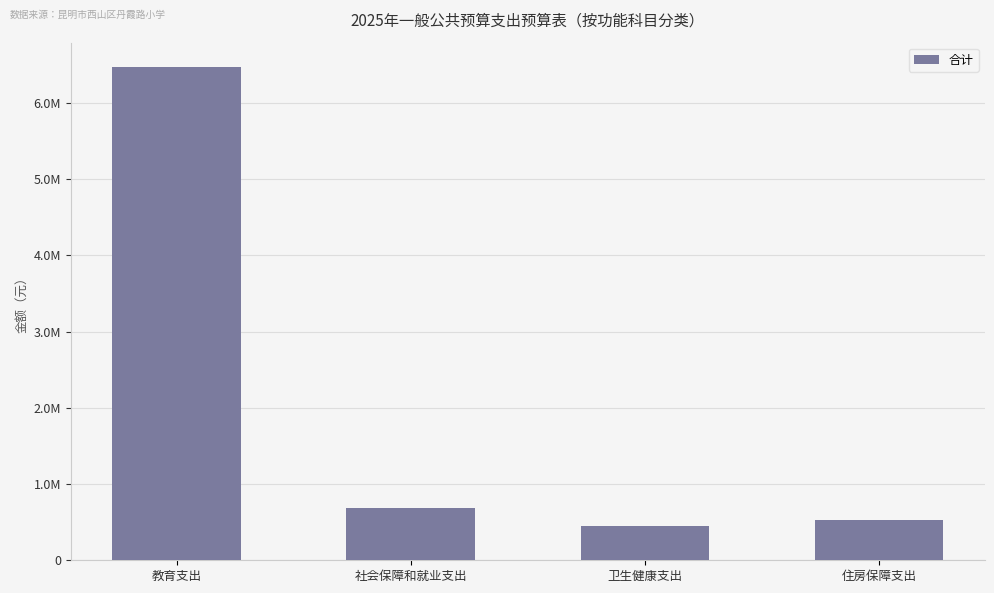

Which label corresponds to the smallest value in the chart?

卫生健康支出